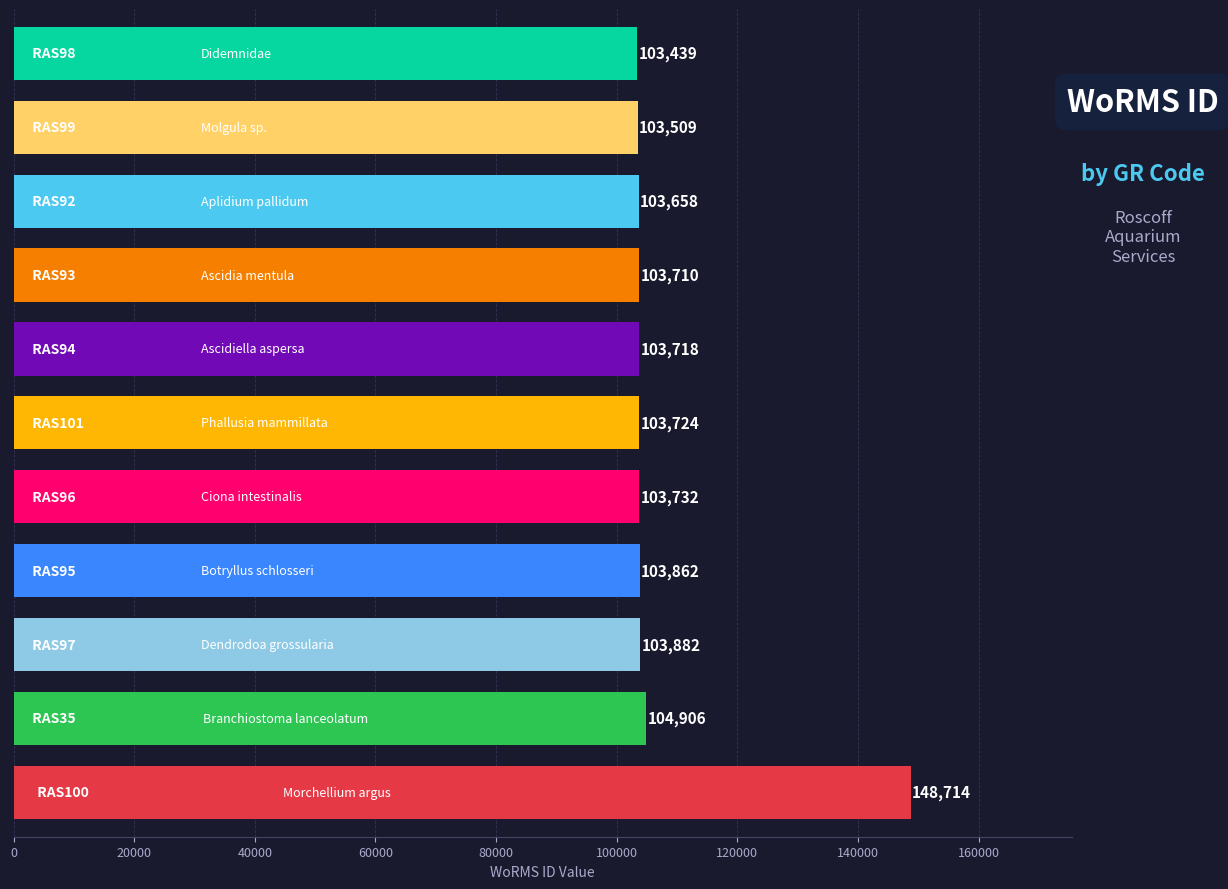

What is the maximum value shown in the chart?

148714